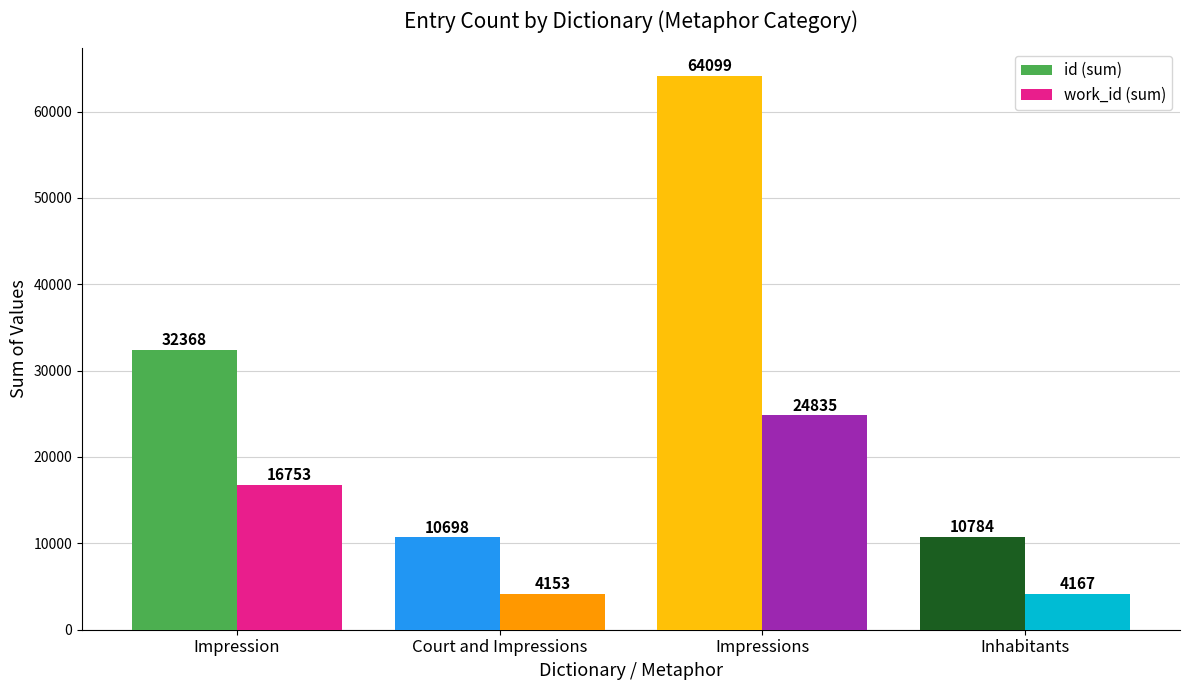

What is the maximum value shown in the chart?

64099